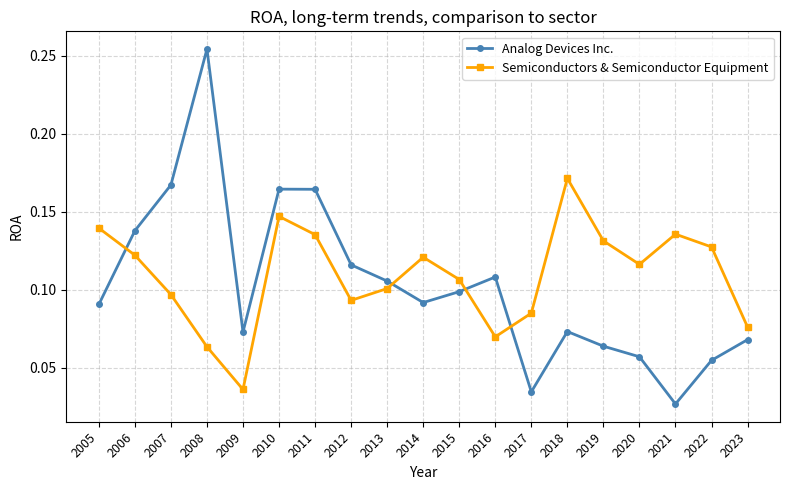

Does the chart have visible grid lines?

Yes